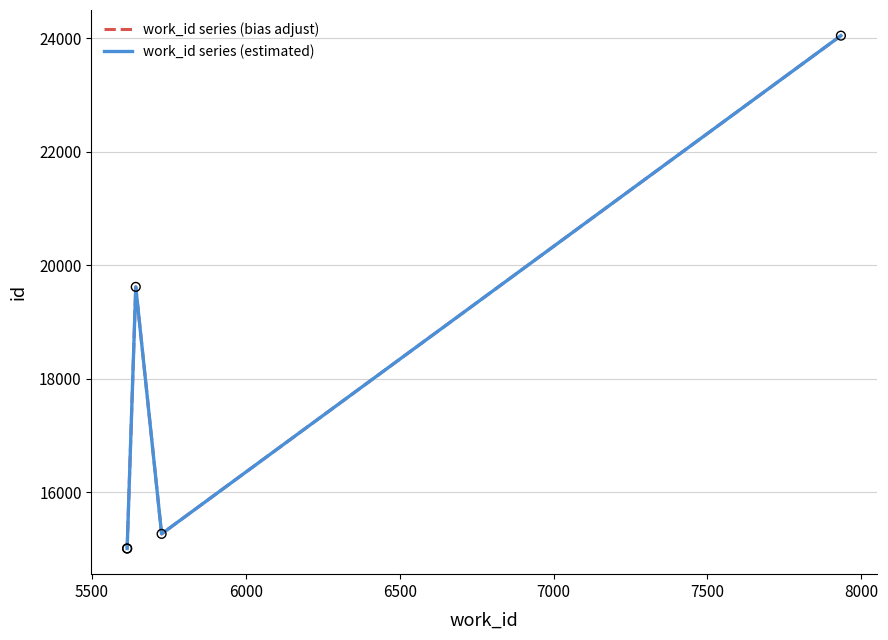

Which series has the widest spread of Y values?

work_id series (bias adjust)